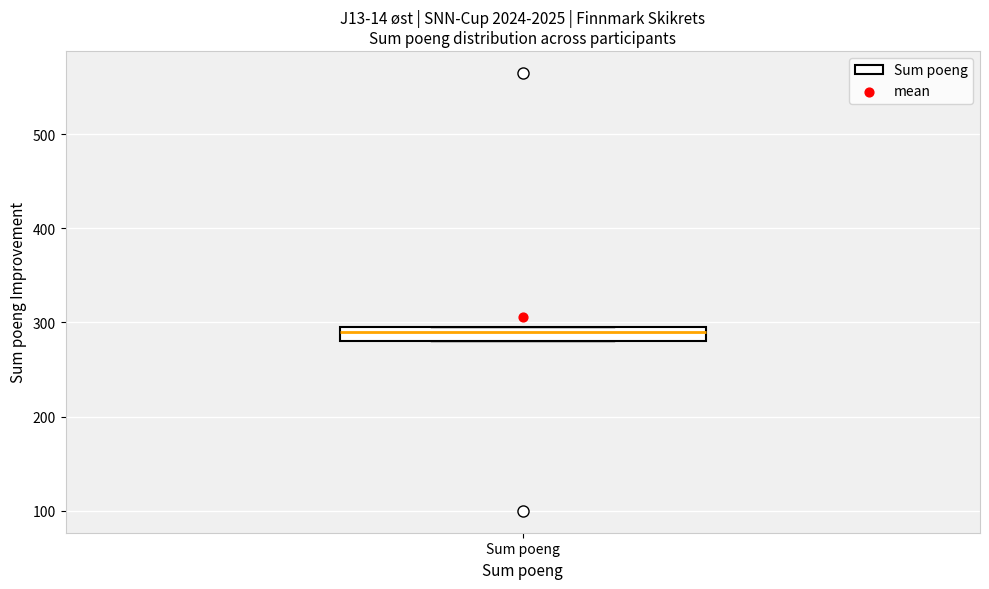

Where is the lower edge of the box for Sum poeng on the y-axis? The values are not printed on the chart, so give them approximately, as read against the axis.

280